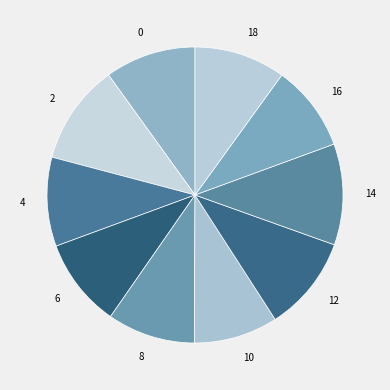

How many segments does this pie chart have?

10